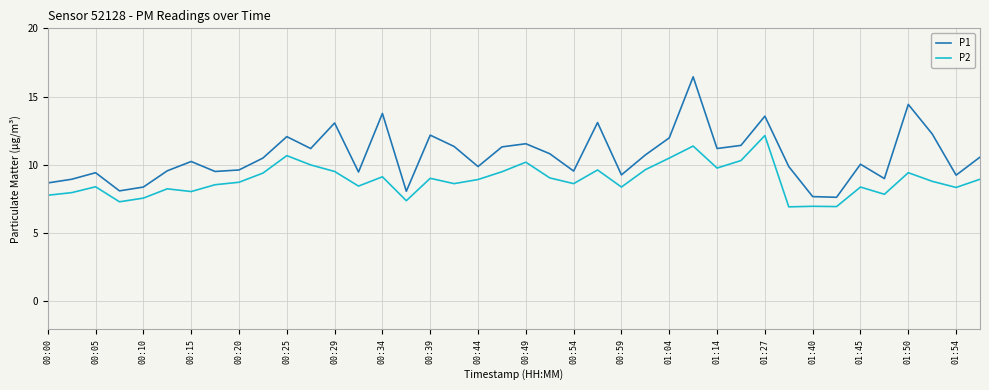

True or false: P2 and P1 intersect in this chart.

False